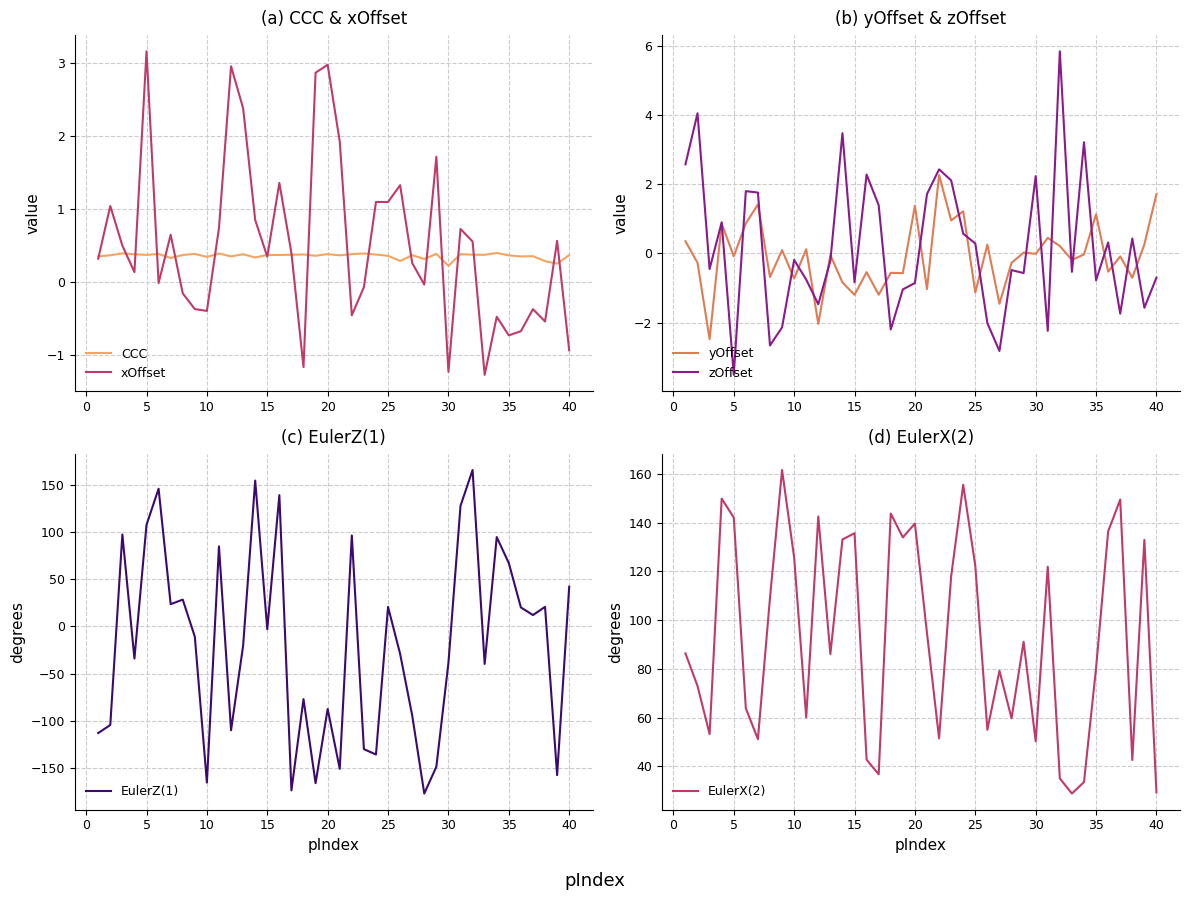

How many series are shown in this chart?

6